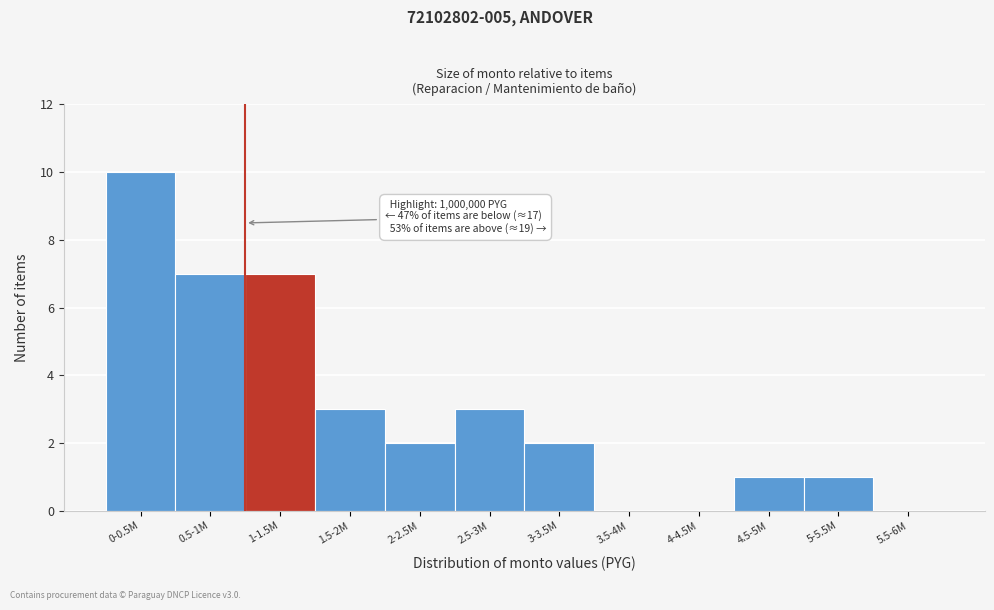

Reading left to right, extract all data points from this chart.

0-0.5M=10	0.5-1M=7	1-1.5M=7	1.5-2M=3	2-2.5M=2	2.5-3M=3	3-3.5M=2	3.5-4M=0	4-4.5M=0	4.5-5M=1	5-5.5M=1	5.5-6M=0